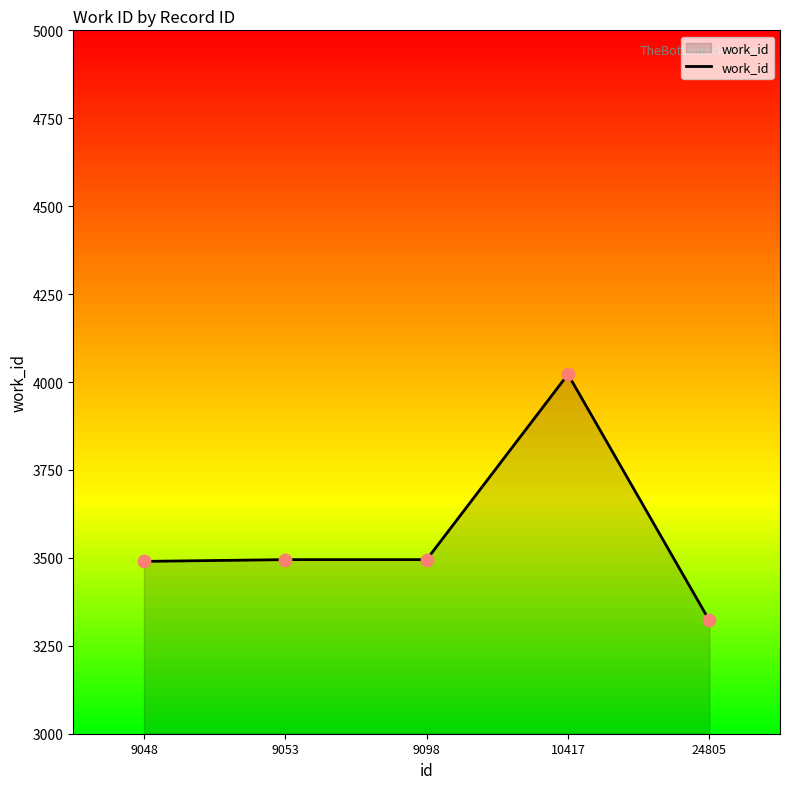

What is the change in value from 9098 to 24805?

-173